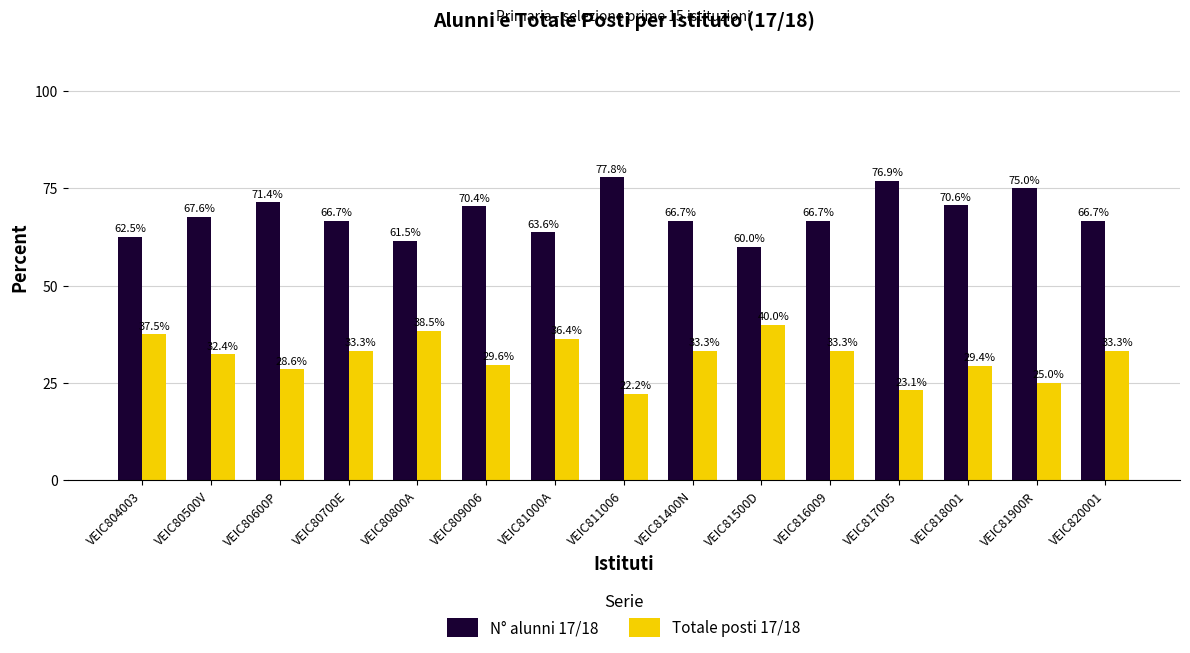

Is it true that Totale posti 17/18 equals 33.3 at VEIC816009?

True